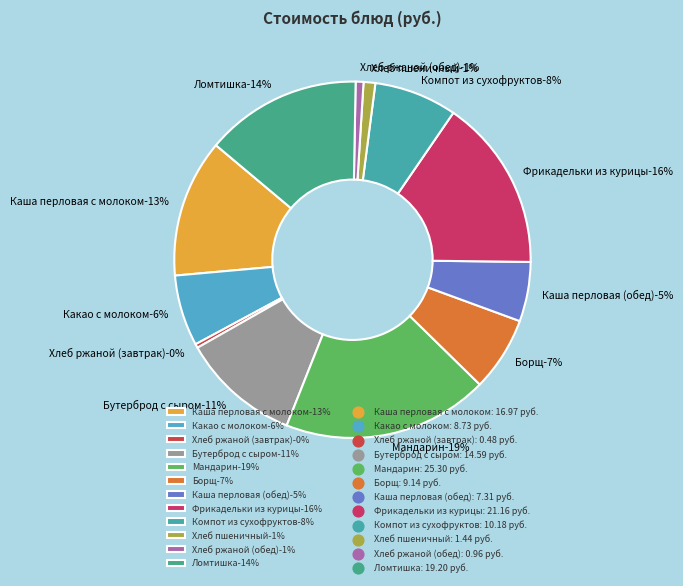

True or false: Компот из сухофруктов accounts for 8% of the total.

True